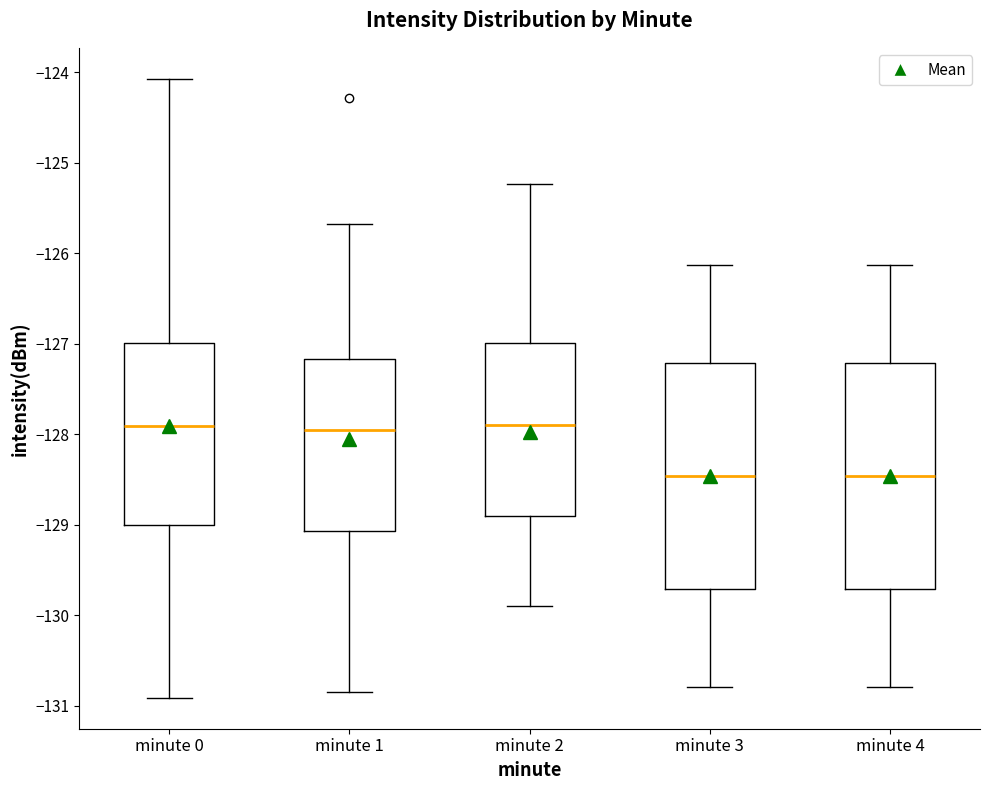

Reading left to right, transcribe this box plot: for each box, give where its median line is, the range the box spans, and where its two whiskers end, as read against the y-axis. The values are not printed on the chart, so give them approximately, as read against the axis.

minute 0: median -127.9, box -129.0 to -127.0, whiskers -130.9 to -124.1
minute 1: median -128.0, box -129.1 to -127.2, whiskers -130.8 to -125.7
minute 2: median -127.9, box -128.9 to -127.0, whiskers -129.9 to -125.2
minute 3: median -128.5, box -129.7 to -127.2, whiskers -130.8 to -126.1
minute 4: median -128.5, box -129.7 to -127.2, whiskers -130.8 to -126.1